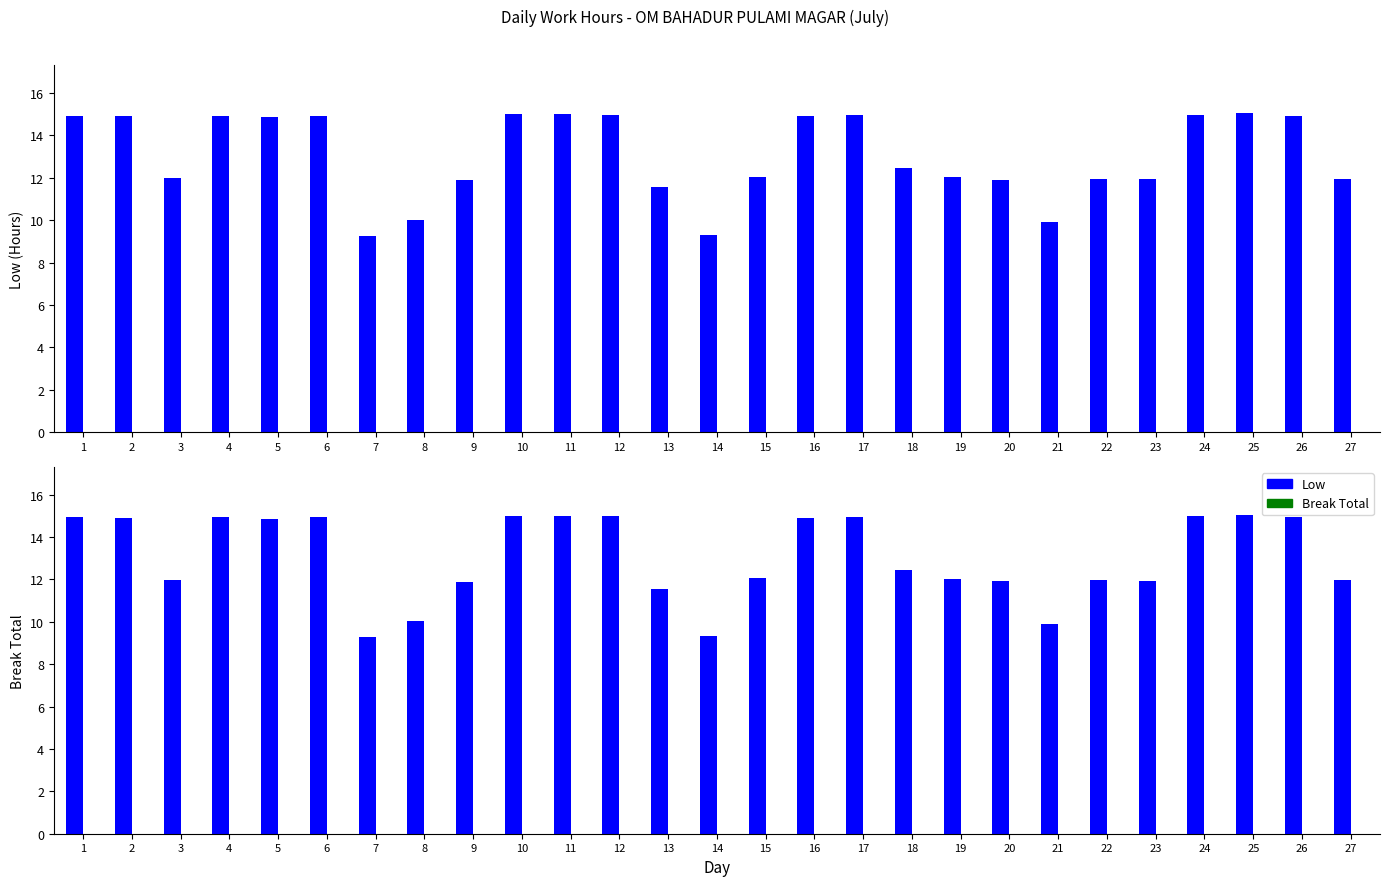

The value of Break Total at 9 is 0.0. True or false?

True